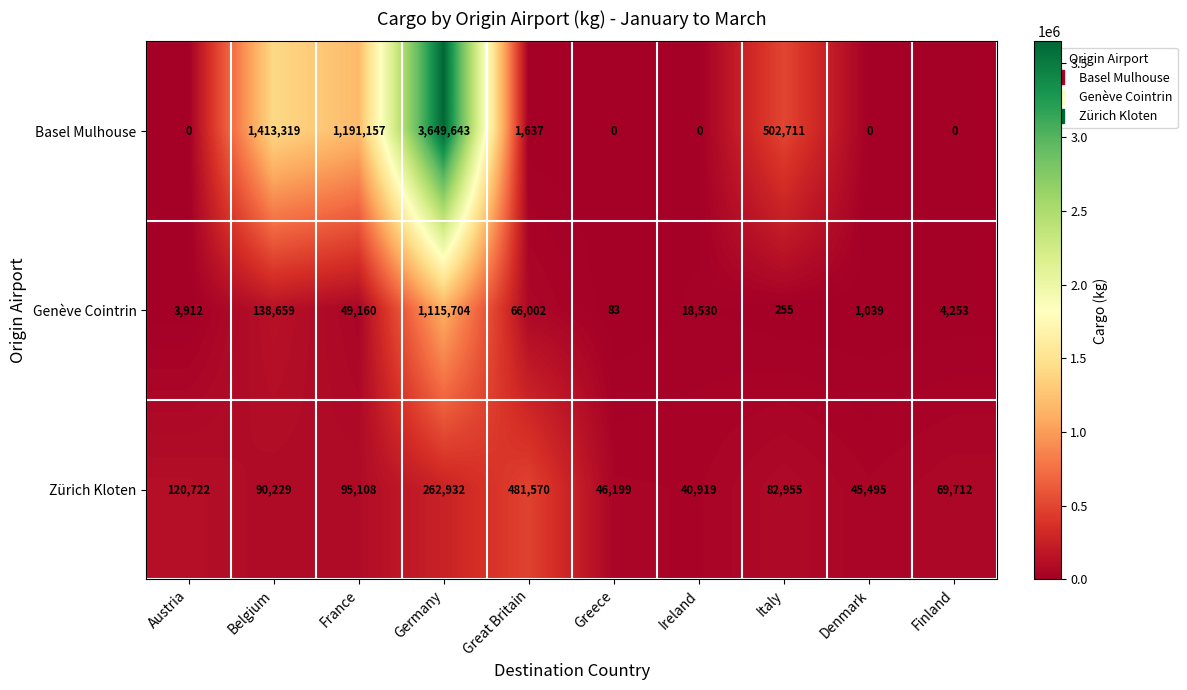

Reading left to right, transcribe all the data shown in this chart.

Basel Mulhouse: 0	1413319	1191157	3649643	1637	0	0	502711	0	0
Genève Cointrin: 3912	138659	49160	1115704	66002	83	18530	255	1039	4253
Zürich Kloten: 120722	90229	95108	262932	481570	46199	40919	82955	45495	69712